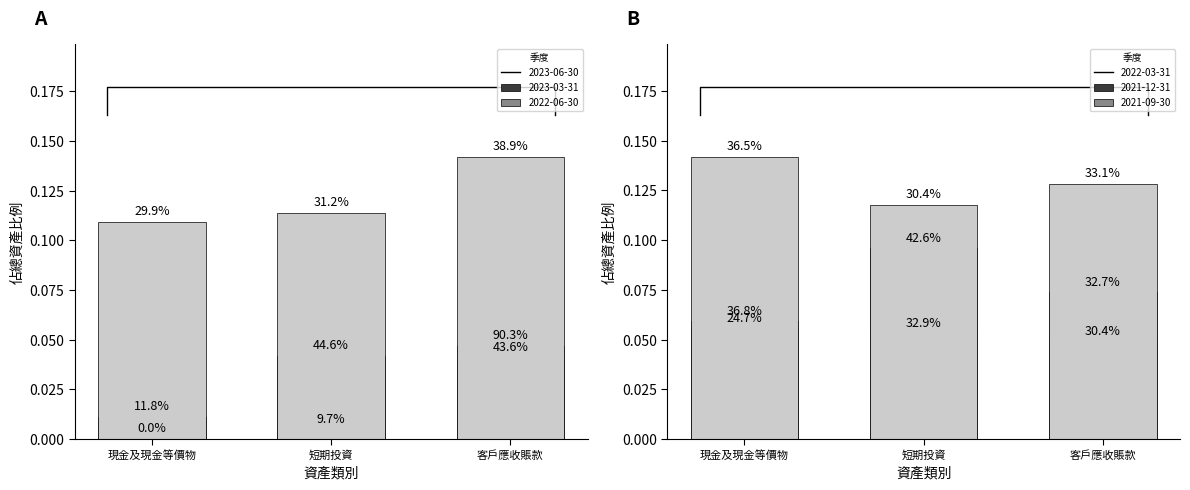

How many bars are there in each group?

3